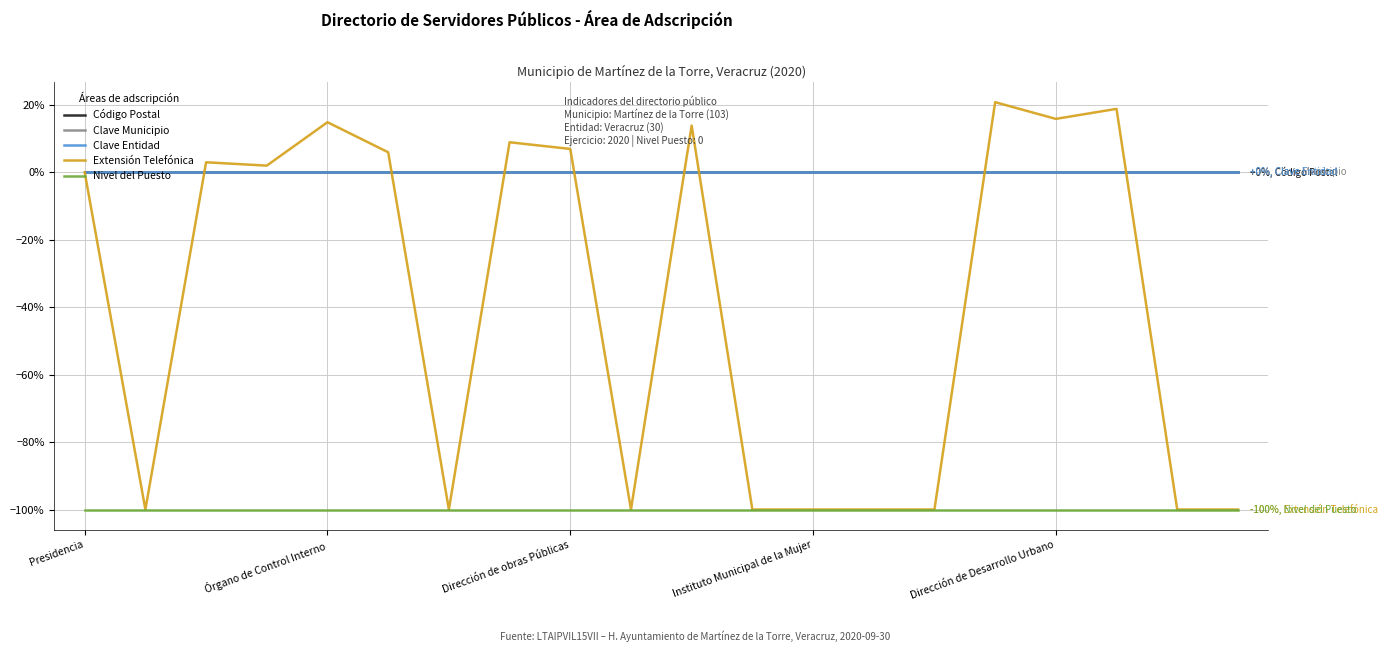

Which series has the largest range (max minus min)?

Extensión Telefónica